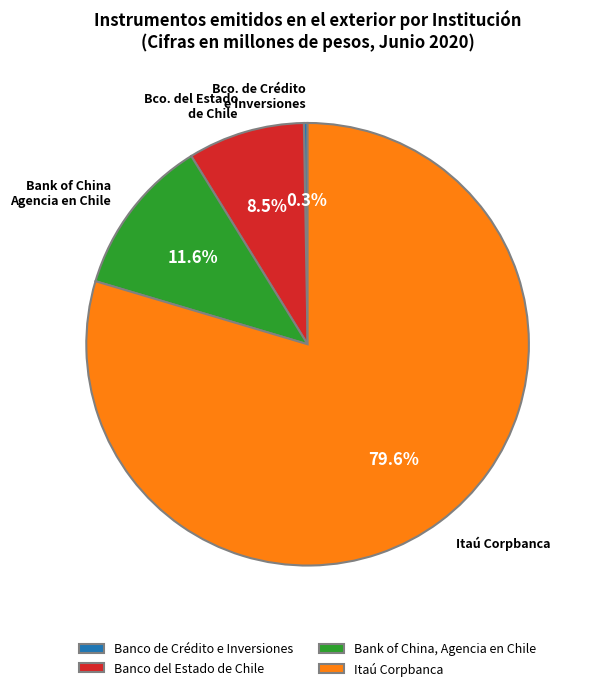

Which category has the biggest portion of the pie?

Itaú Corpbanca